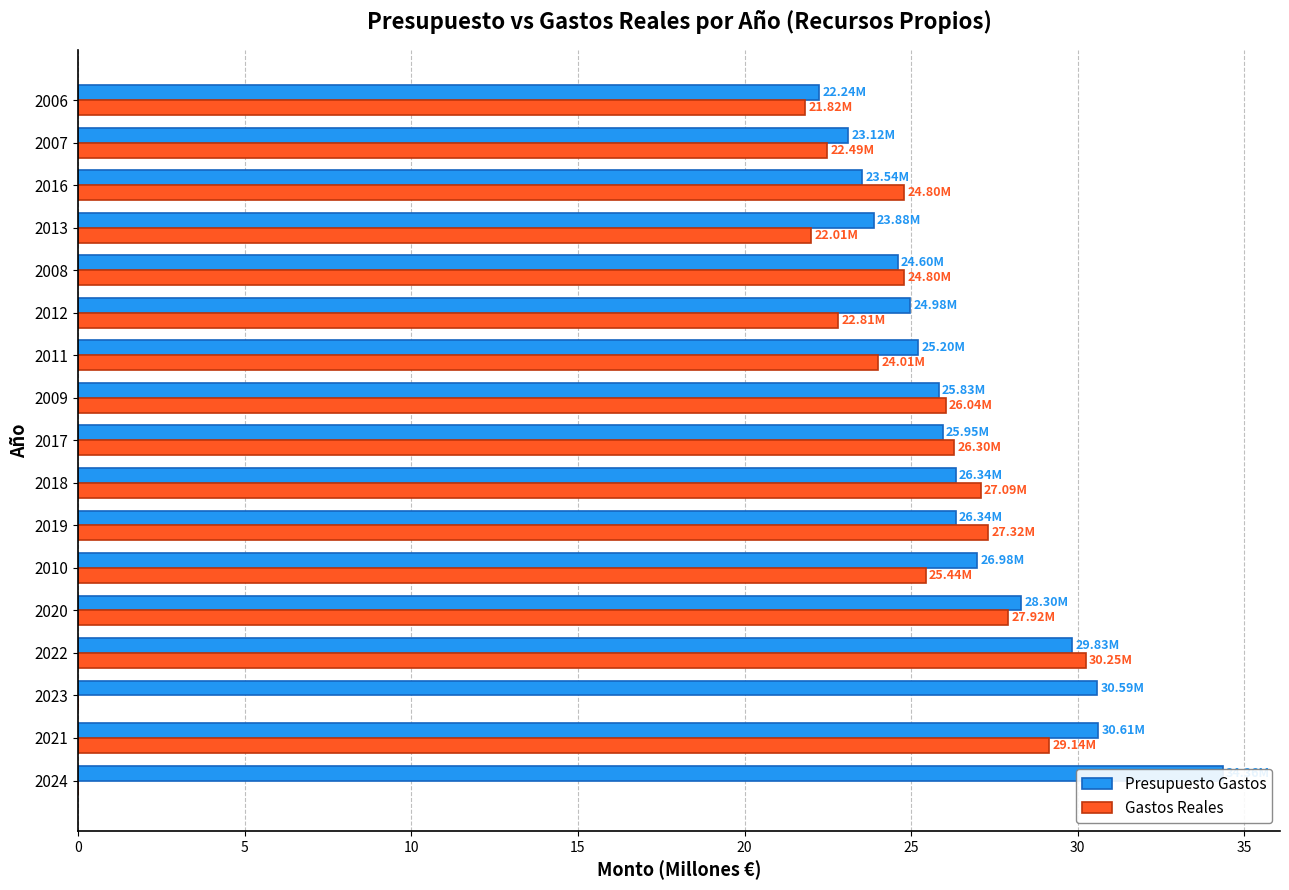

Rank the series by their maximum value, from highest to lowest.

Presupuesto Gastos, Gastos Reales